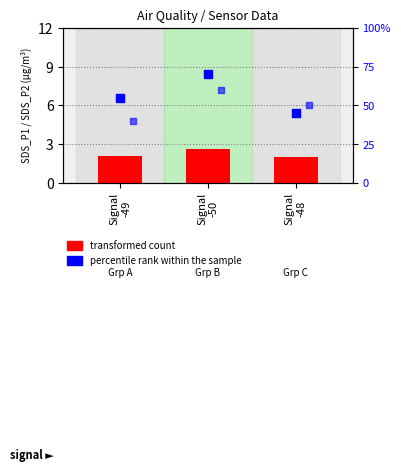

Which series reaches the maximum Y coordinate?

percentile rank within the sample